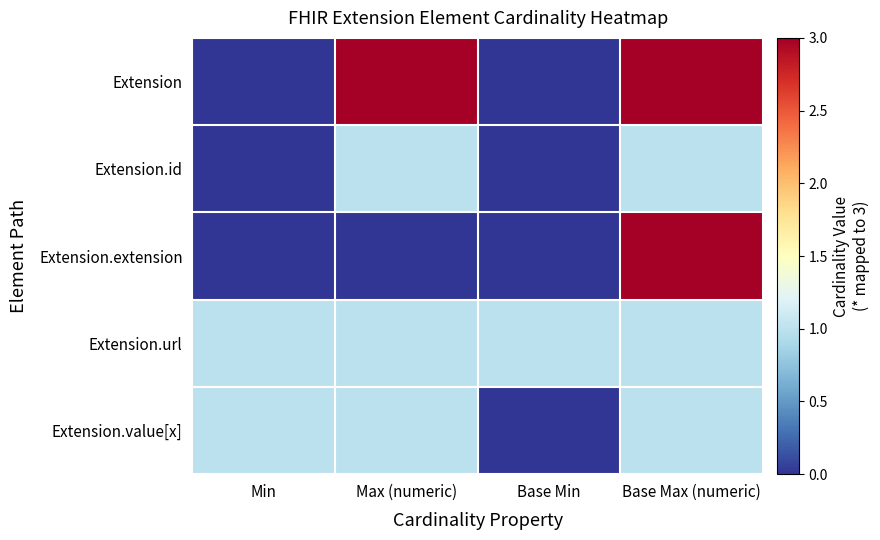

Reading left to right, transcribe all the data shown in this chart.

Extension: Min=0	Max (numeric)=3	Base Min=0	Base Max (numeric)=3
Extension.id: Min=0	Max (numeric)=1	Base Min=0	Base Max (numeric)=1
Extension.extension: Min=0	Max (numeric)=0	Base Min=0	Base Max (numeric)=3
Extension.url: Min=1	Max (numeric)=1	Base Min=1	Base Max (numeric)=1
Extension.value[x]: Min=1	Max (numeric)=1	Base Min=0	Base Max (numeric)=1